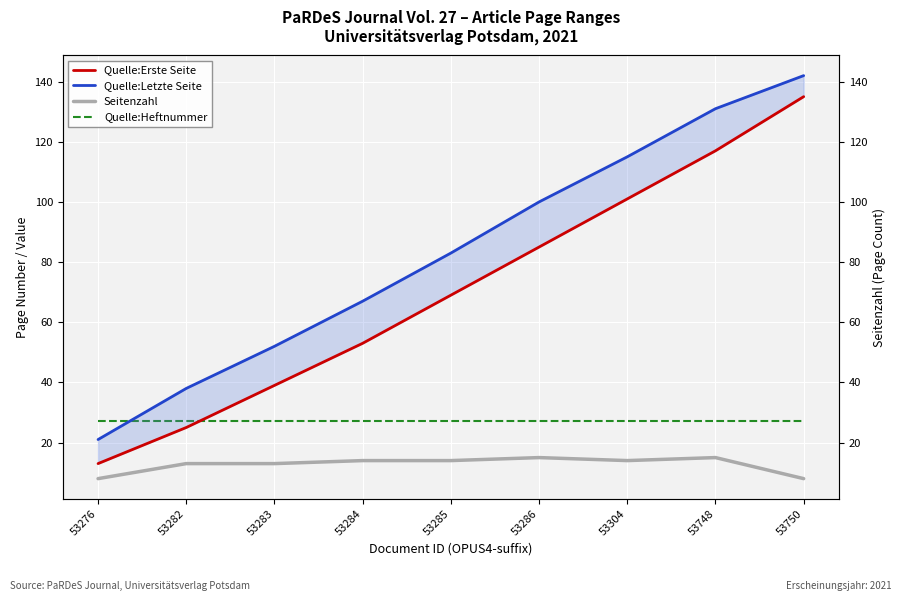

How many times do Quelle:Heftnummer and Quelle:Letzte Seite cross each other?

1